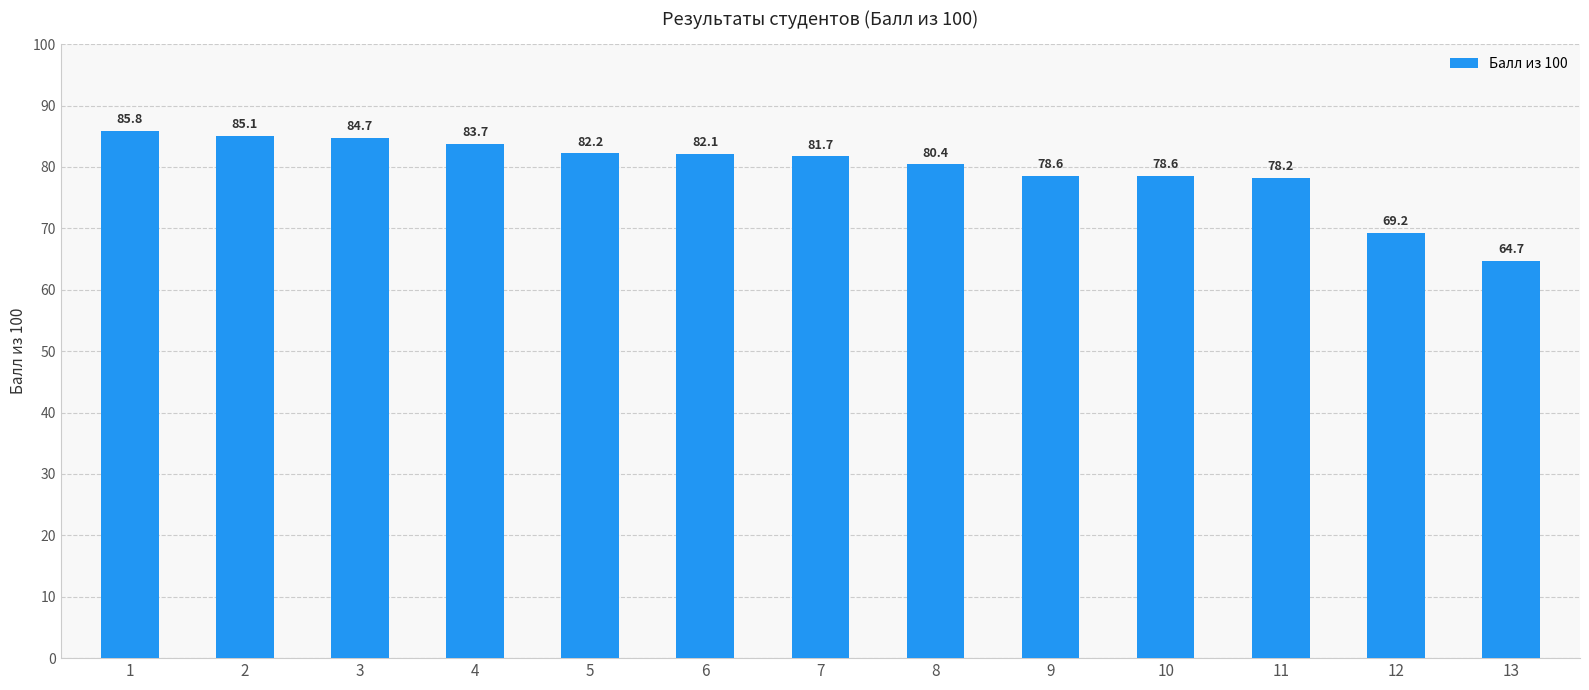

What is the difference between the maximum and minimum values?

21.1